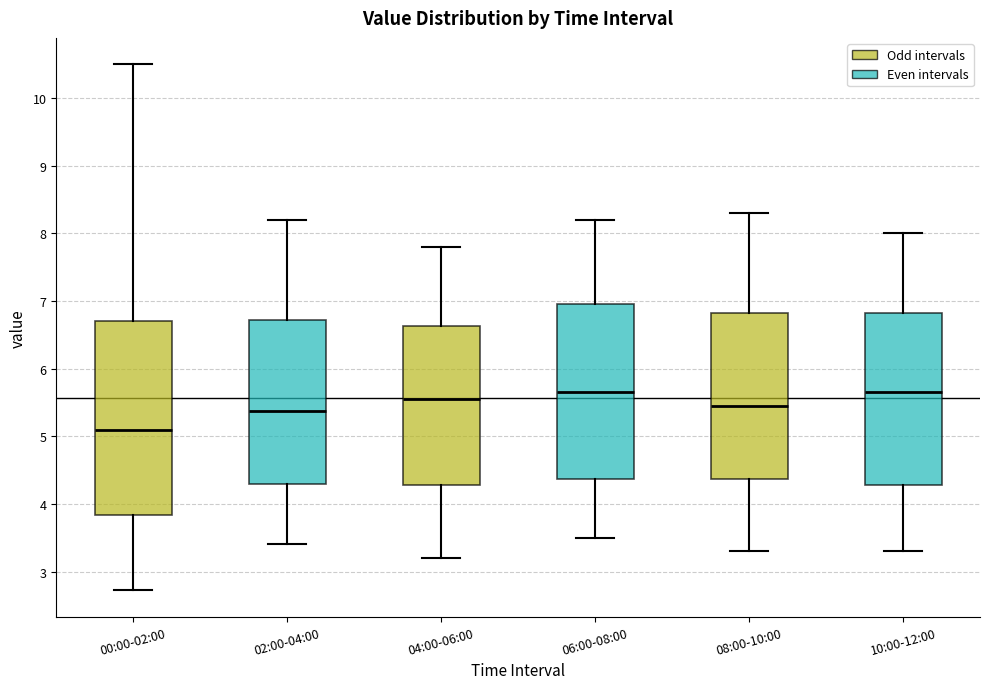

Which box's median line is the lowest?

00:00-02:00